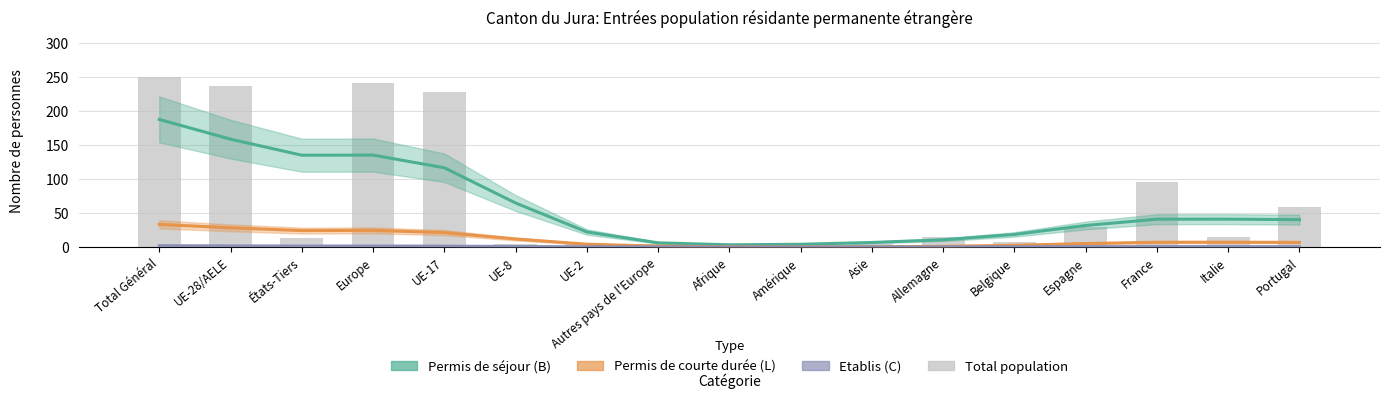

Where is Etablis (C) - Total nearest to the value 0?

Amérique